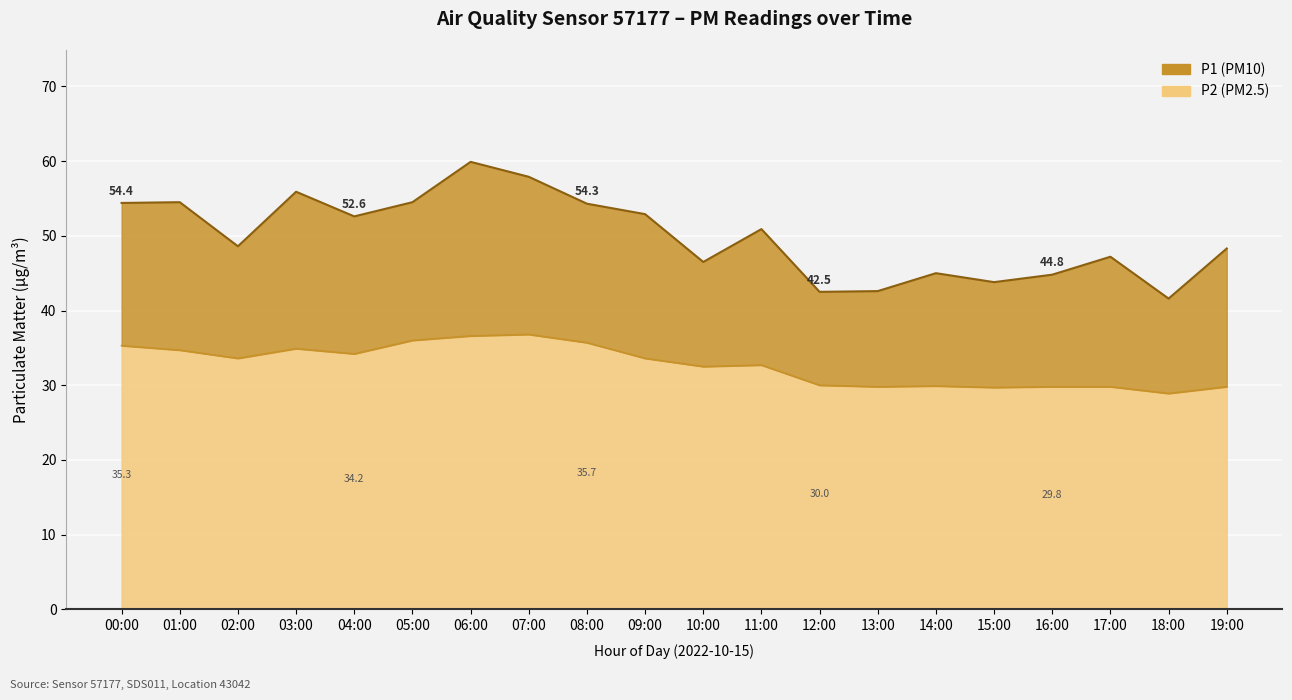

What is the average value of the P2 series?

32.7